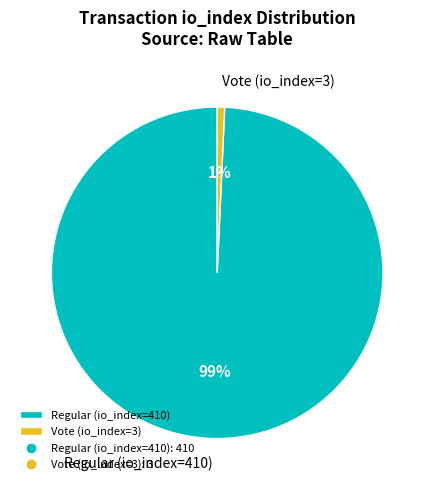

Combined, do Regular (io_index=410) and Vote (io_index=3) account for over 50%?

Yes